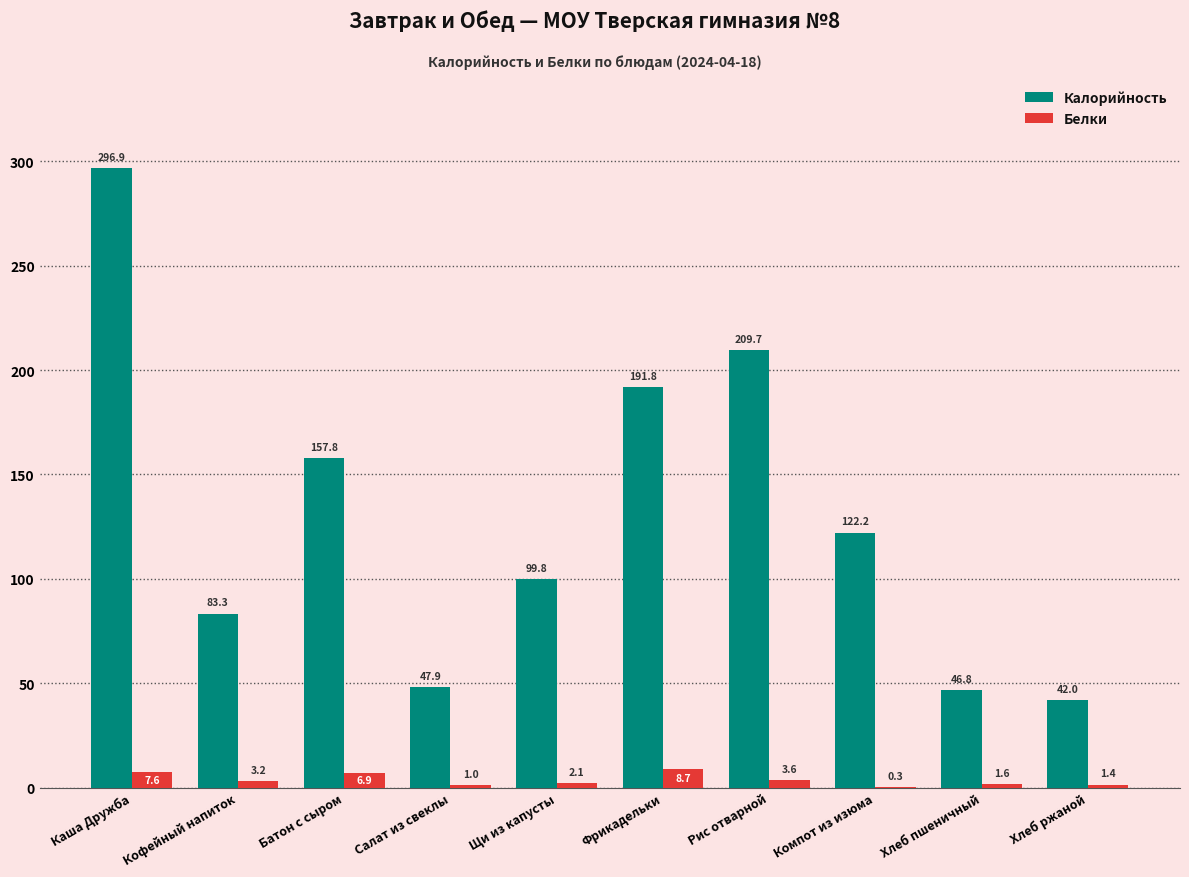

Which series changed the most between Рис отварной and Компот из изюма?

Калорийность